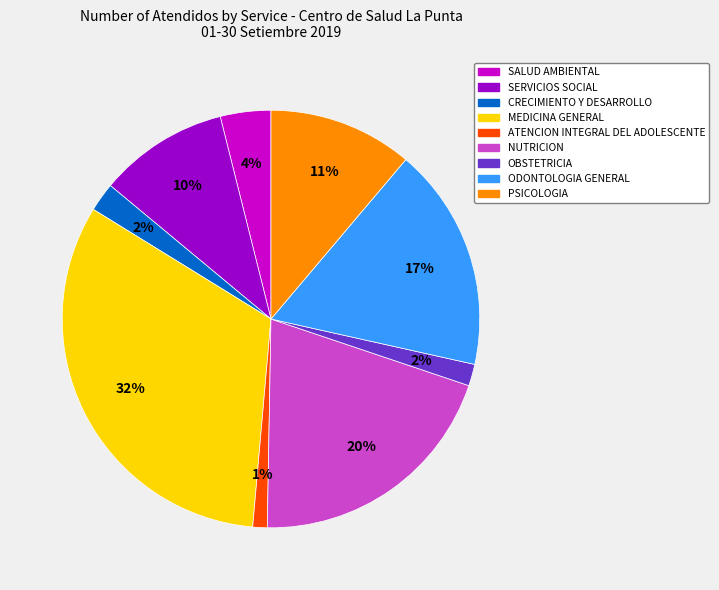

How many segments does this pie chart have?

9